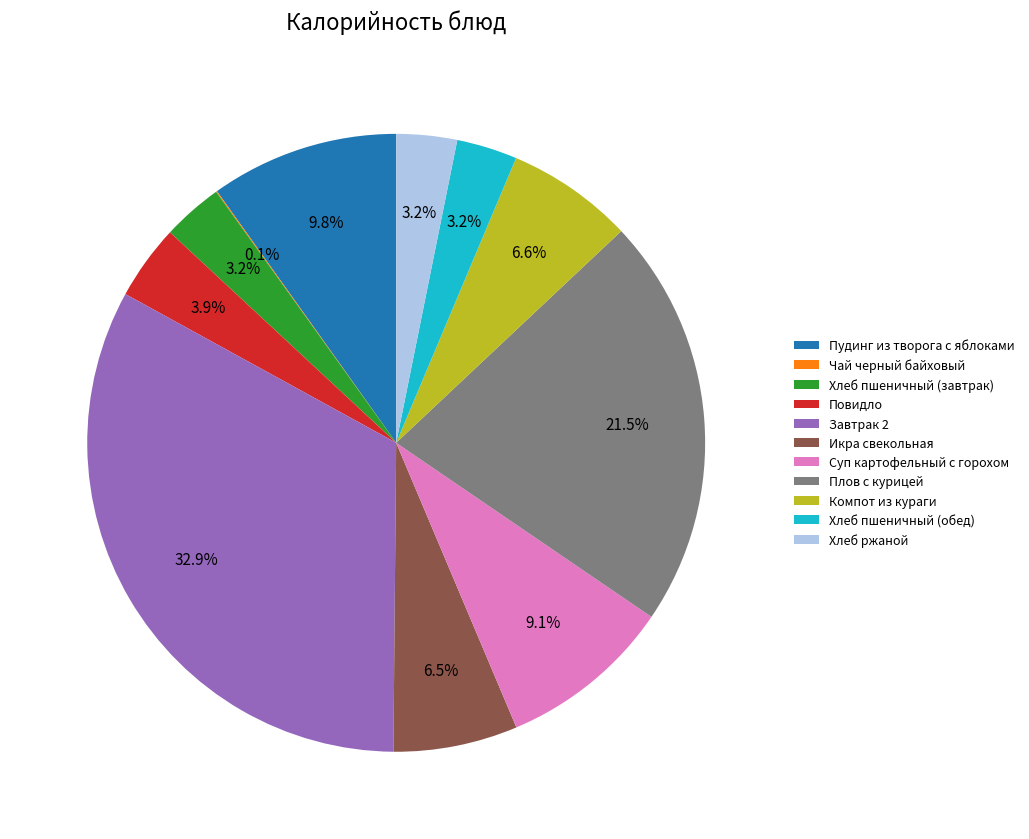

To the nearest percent, what portion does Пудинг из творога с яблоками represent?

10%